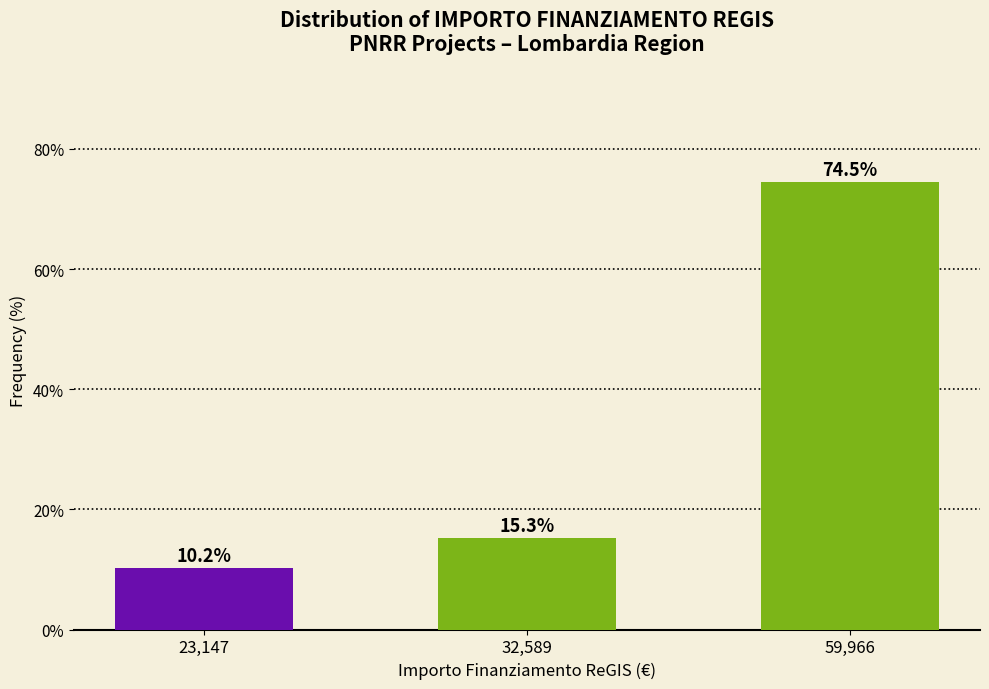

Reading left to right, transcribe all the data shown in this chart.

23,147=10.2	32,589=15.3	59,966=74.5